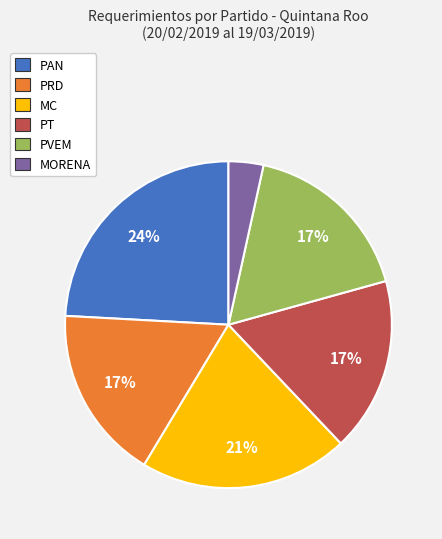

Is there a majority slice in this chart?

No